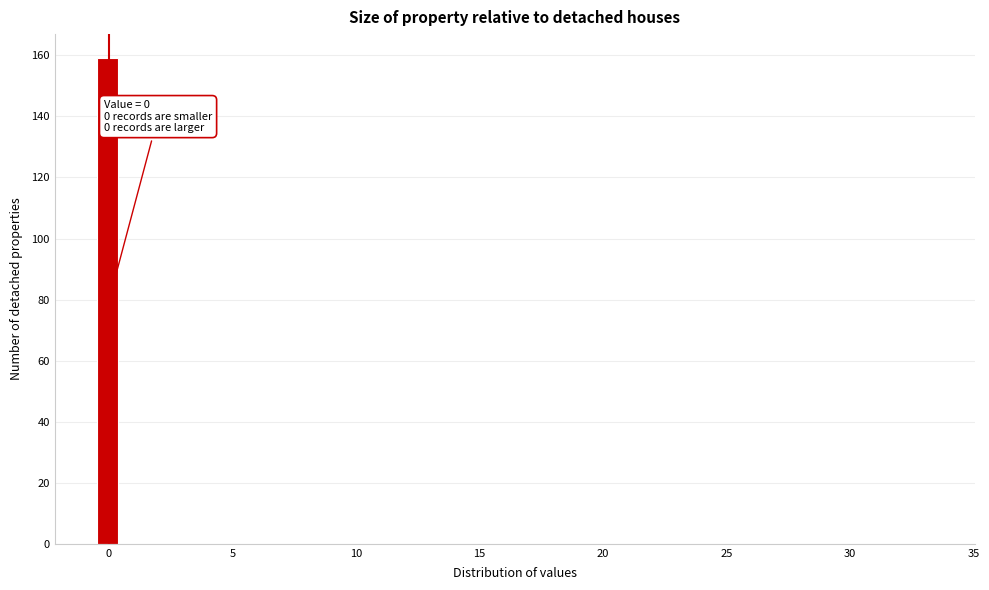

Around what value on the x-axis is the tallest bar? Give the approximate position of its centre, as read against the axis.

0.0